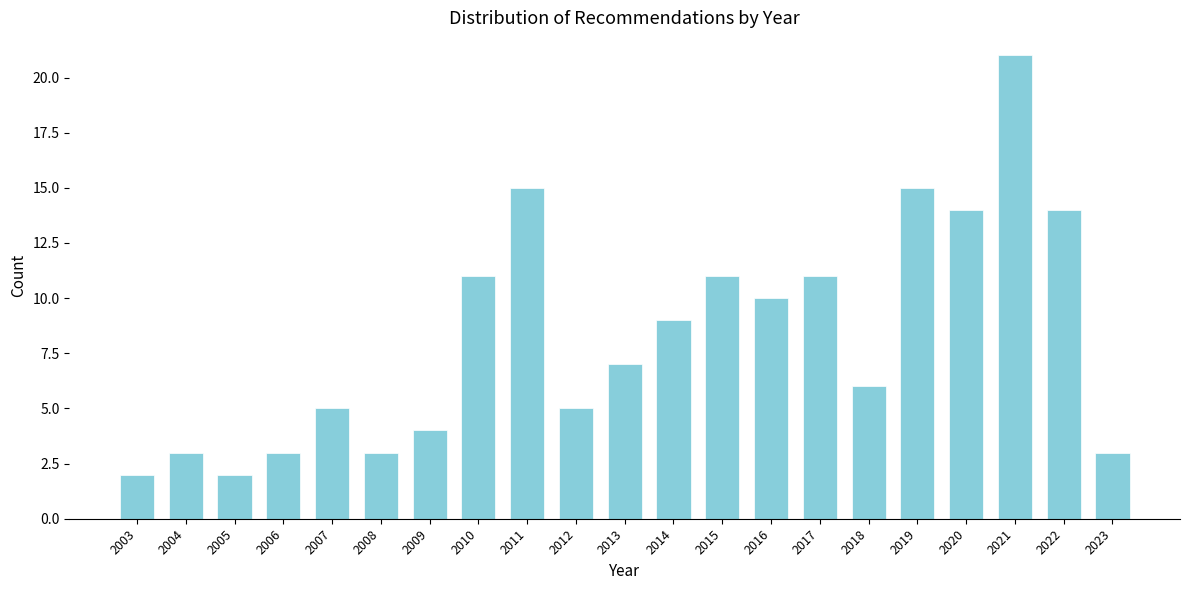

Reading left to right, transcribe all the data shown in this chart.

2	3	2	3	5	3	4	11	15	5	7	9	11	10	11	6	15	14	21	14	3